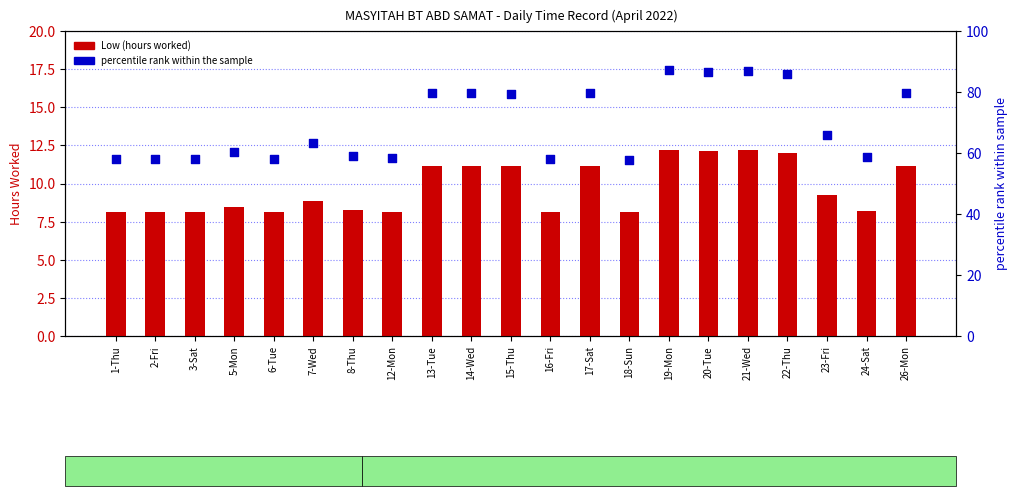

Which series has the largest total across all categories?

percentile rank within the sample